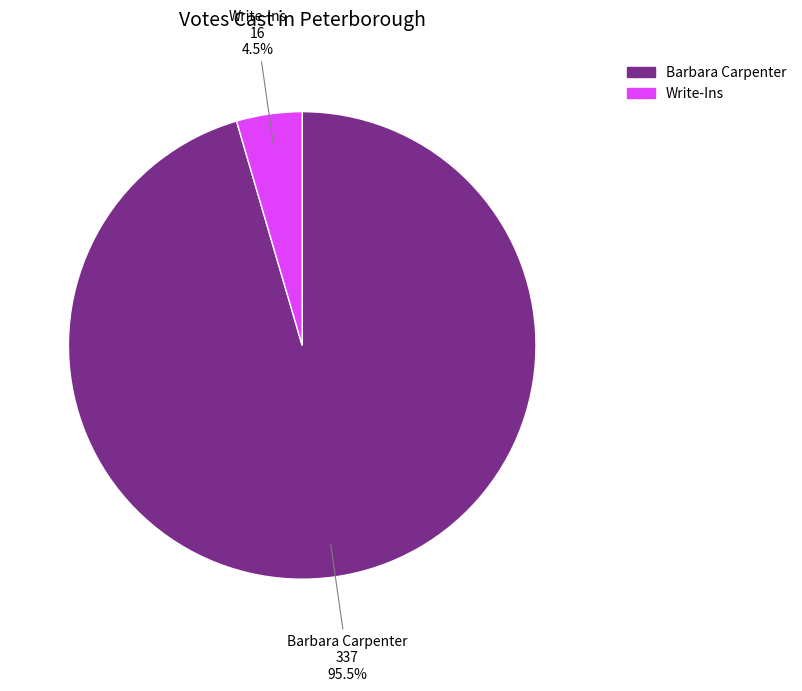

Is Write-Ins the majority of the pie?

No